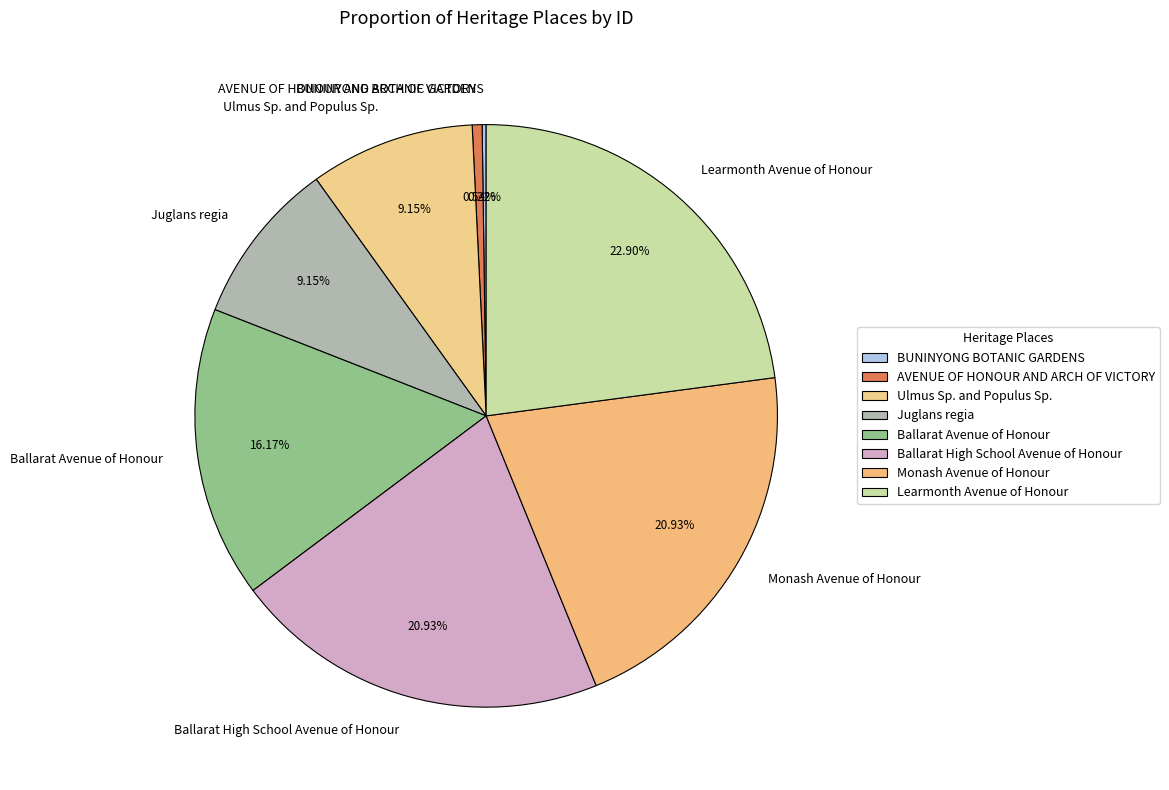

Do AVENUE OF HONOUR AND ARCH OF VICTORY and Learmonth Avenue of Honour together represent more than half of the pie?

No